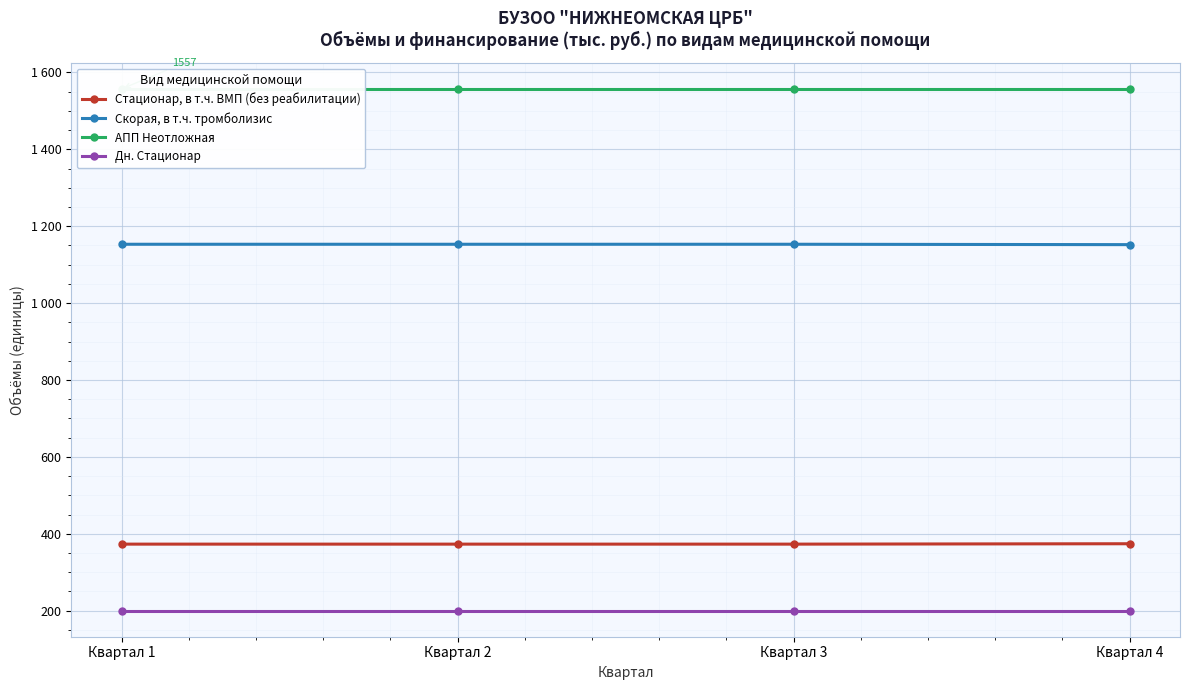

Rank the categories by Стационар, в т.ч. ВМП (без реабилитации) value from lowest to highest.

Квартал 1, Квартал 2, Квартал 3, Квартал 4